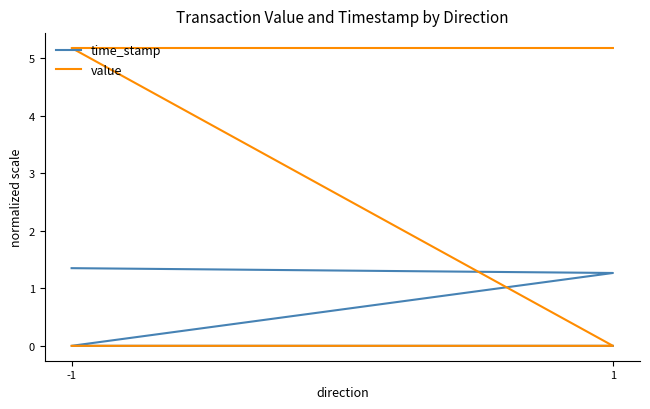

How many values in the value series exceed 5?

2